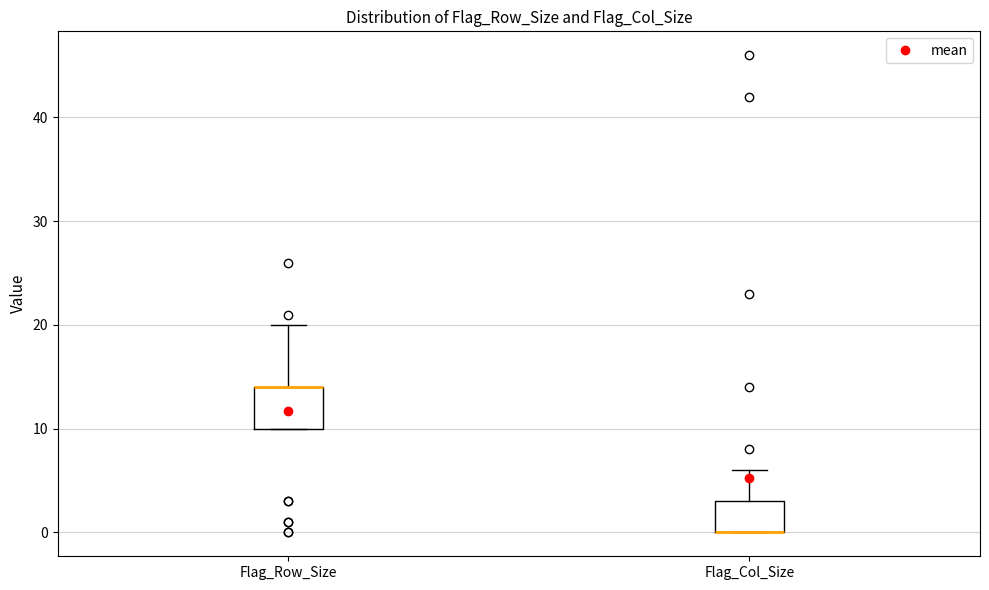

Comparing the boxes themselves (not the whiskers), which one is the tallest?

Flag_Row_Size